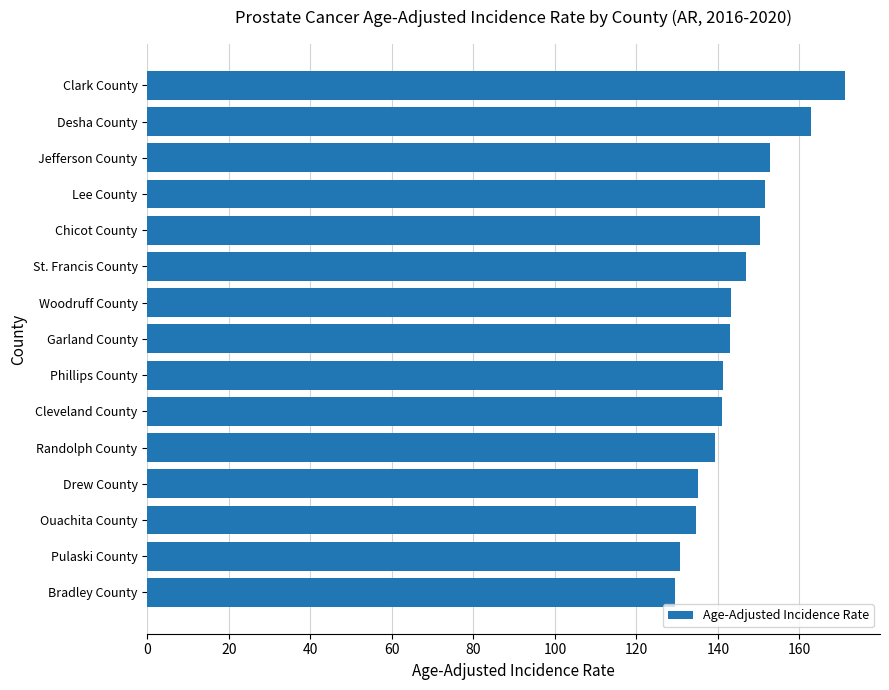

What is the label of the 1st bar from the bottom?

Bradley County